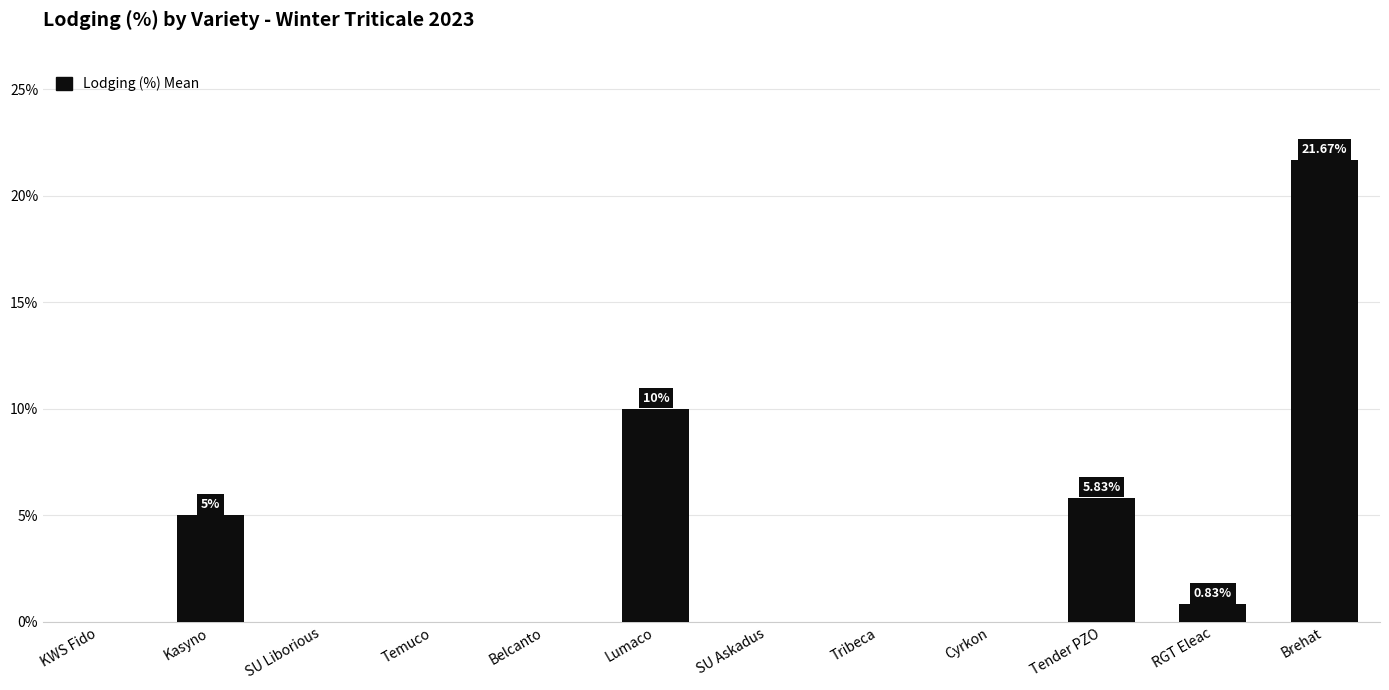

What is the change in value from Lumaco to Tribeca?

-10.0